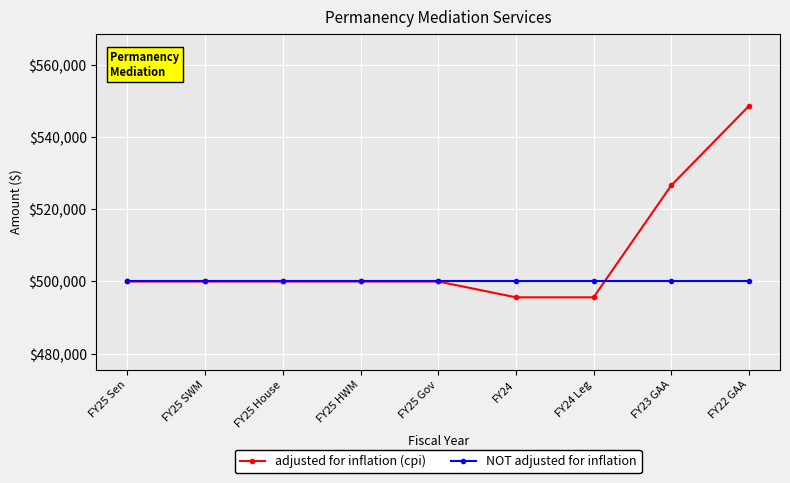

What are all the series names shown in the legend?

adjusted for inflation (cpi), NOT adjusted for inflation